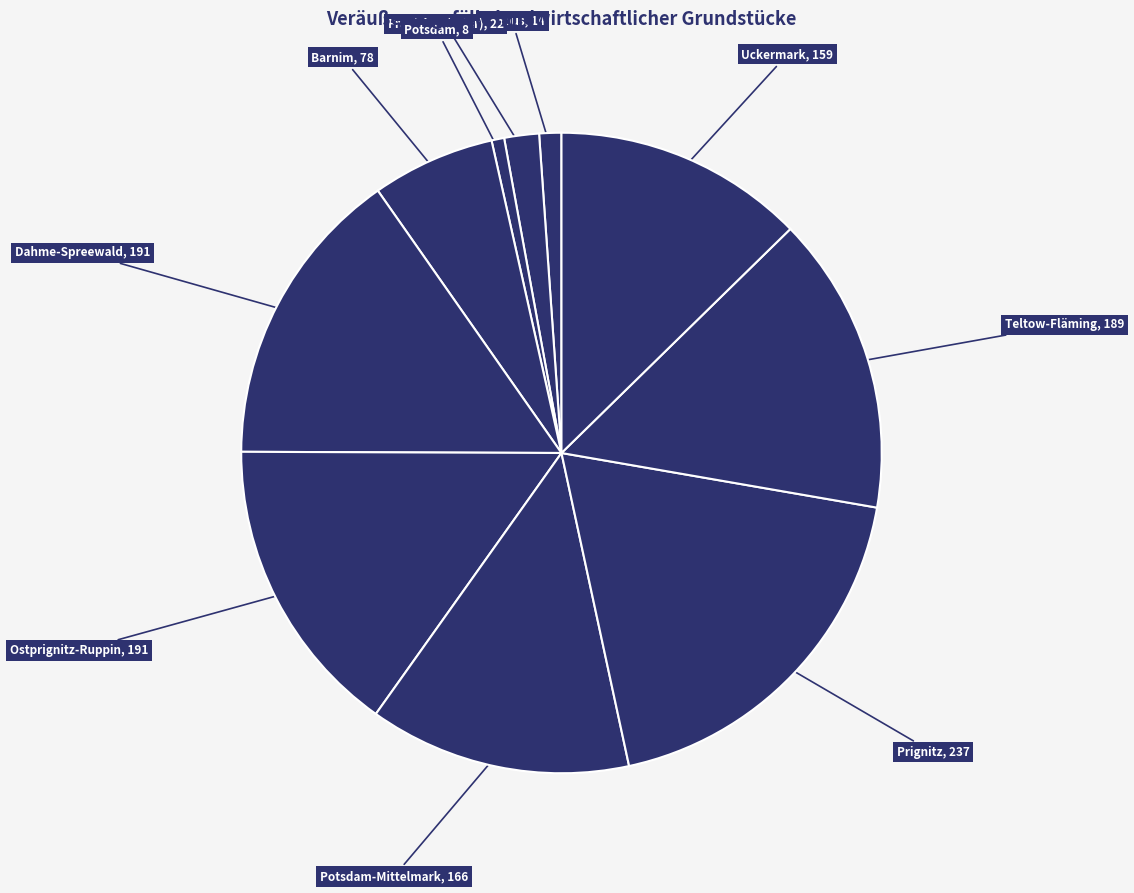

How many slices are in this pie chart?

10